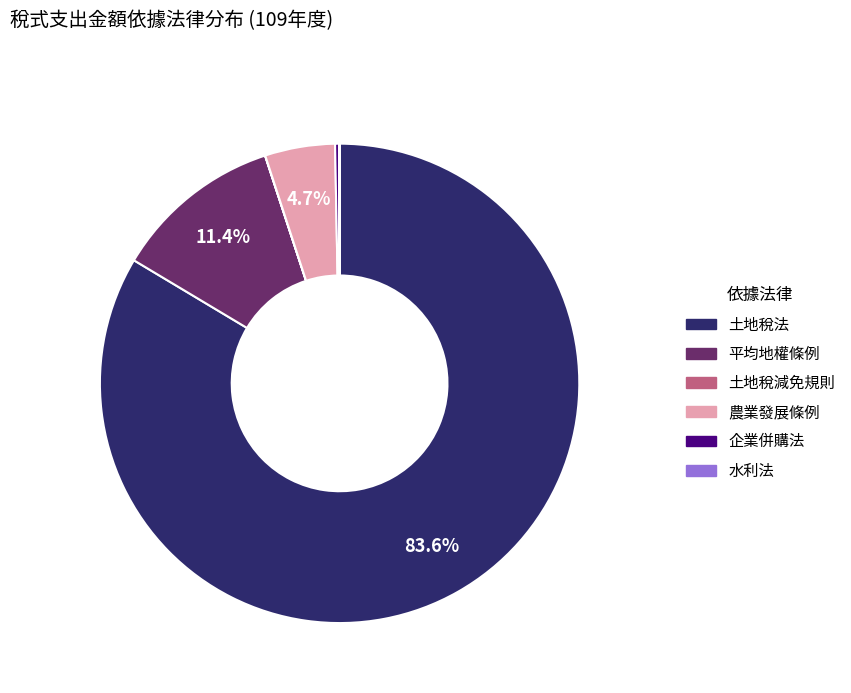

Is 土地稅法 the majority of the pie?

Yes